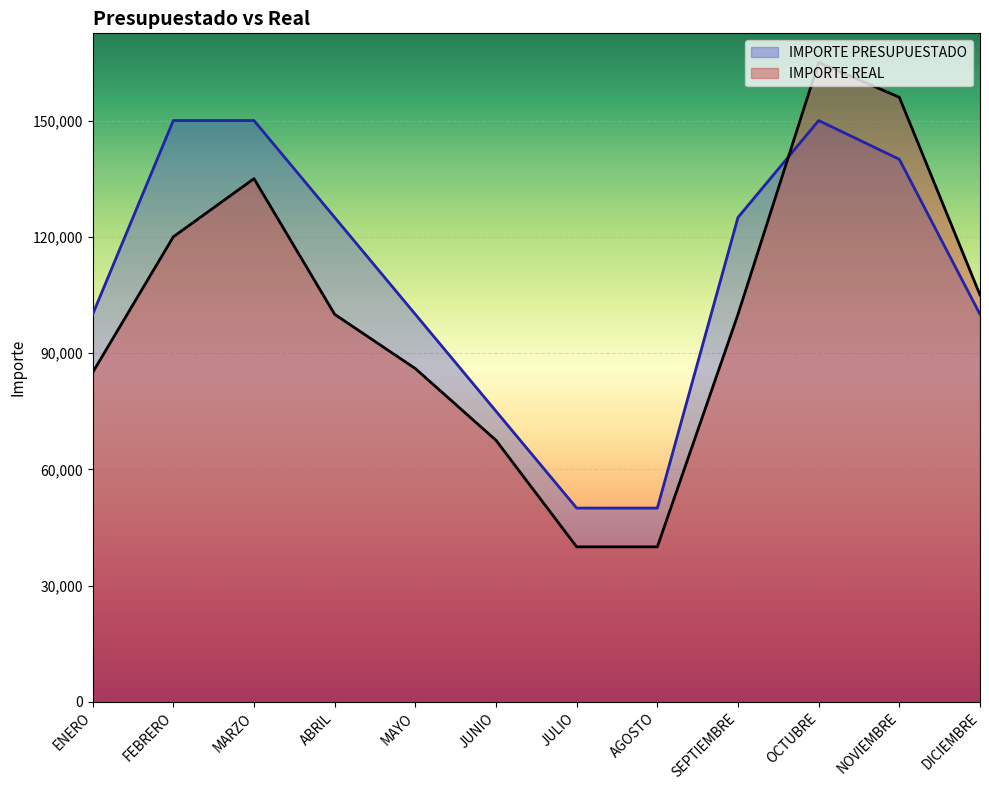

What is the label of the 5th point from the left?

MAYO